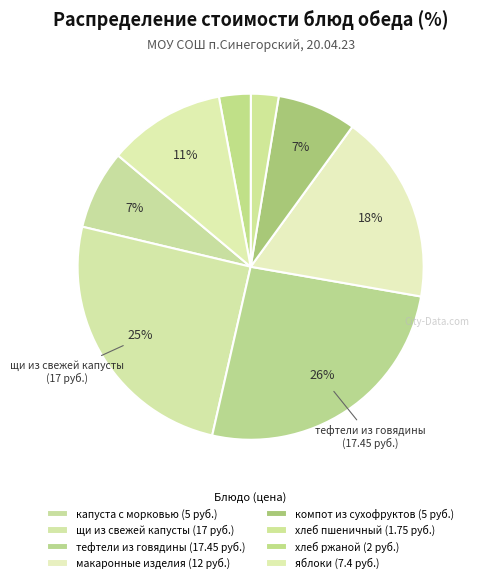

Count the number of slices in the pie.

8